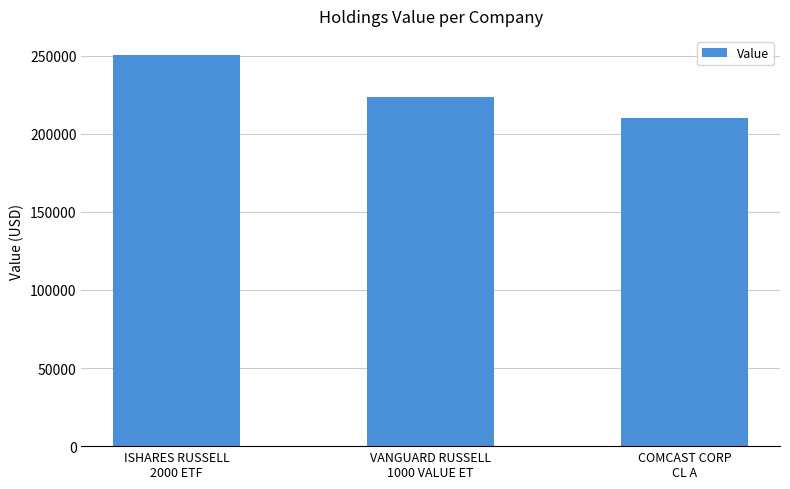

Is it true that the value at VANGUARD RUSSELL
1000 VALUE ET is 223311?

True